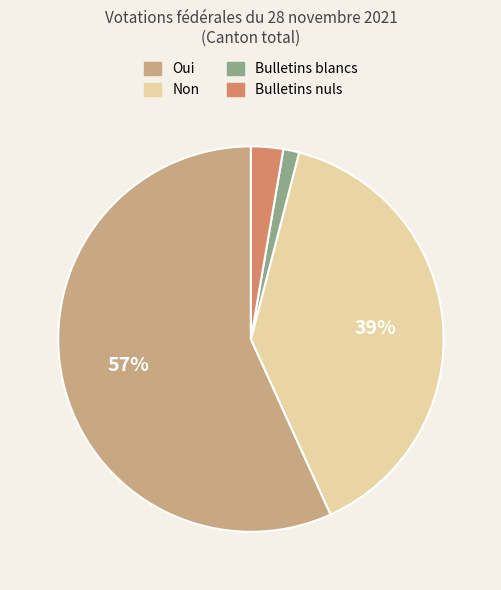

Rank the categories by value from highest to lowest.

Oui, Non, Bulletins nuls, Bulletins blancs